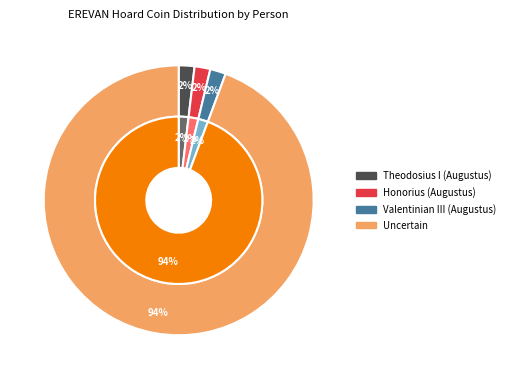

Count the number of slices in the pie.

4